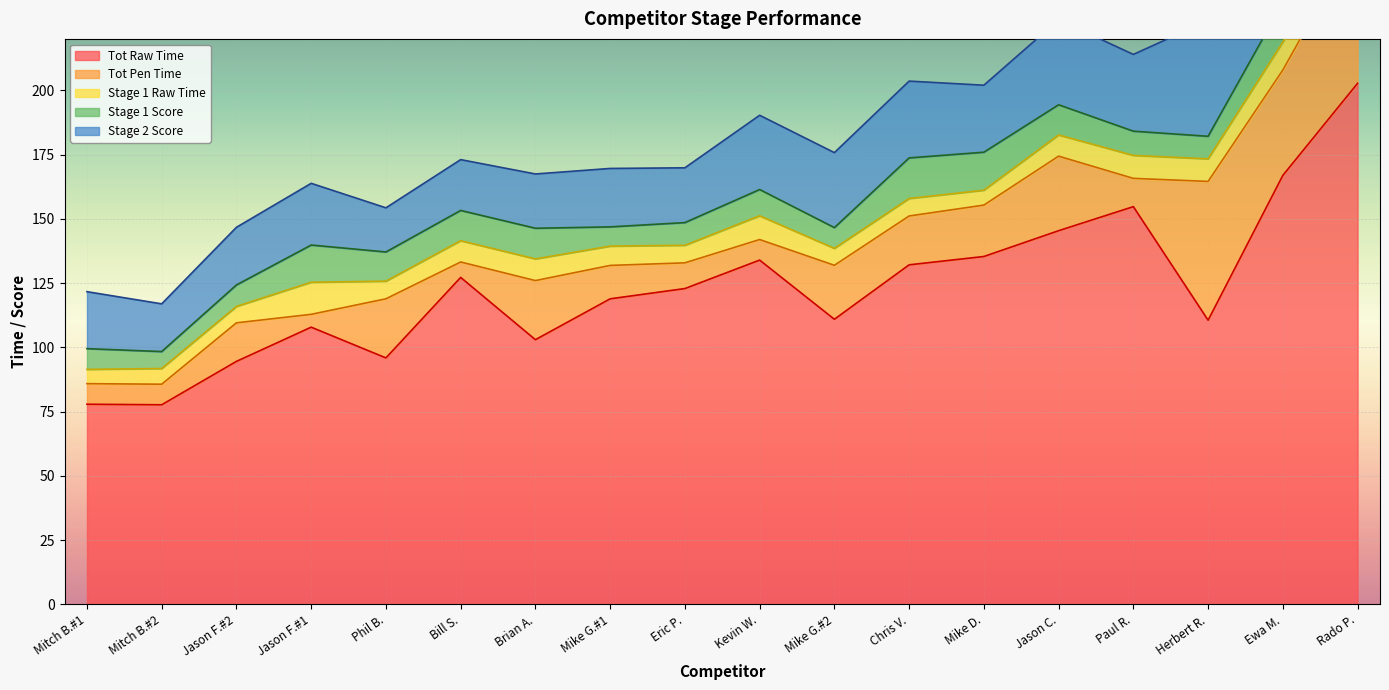

At how many categories does at least one series exceed 15?

18